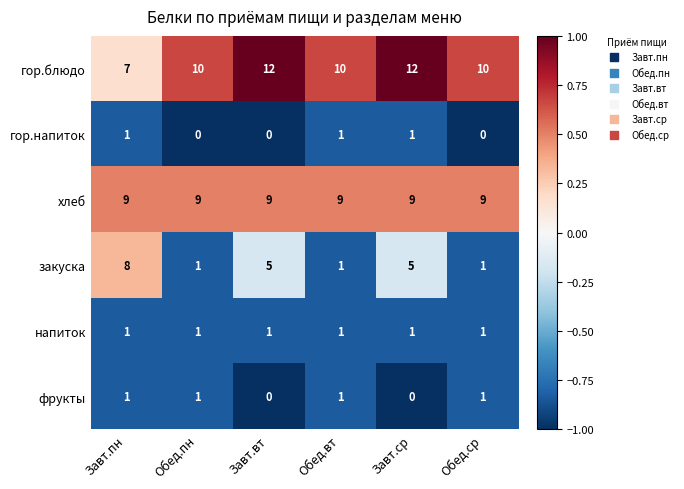

What is the sum of all гор.блюдо values?

61